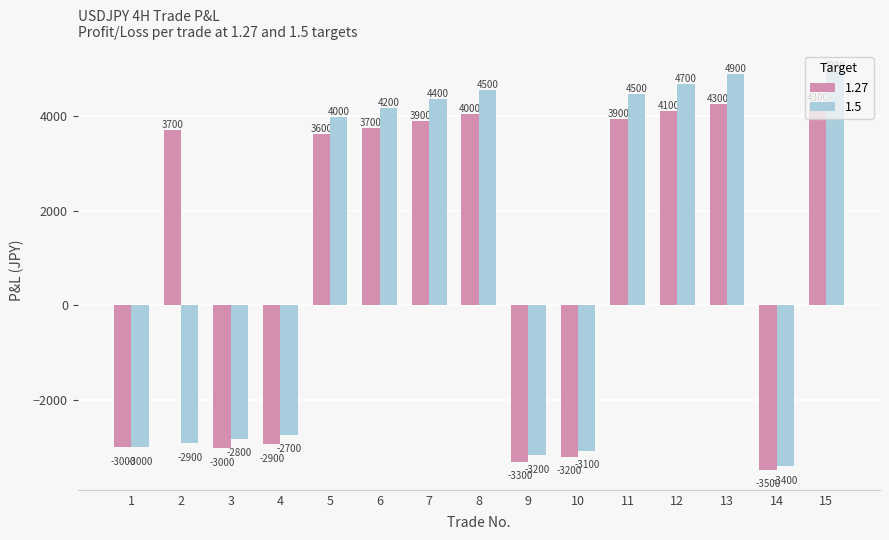

What is the average value of the 1.27 series?

1108.2